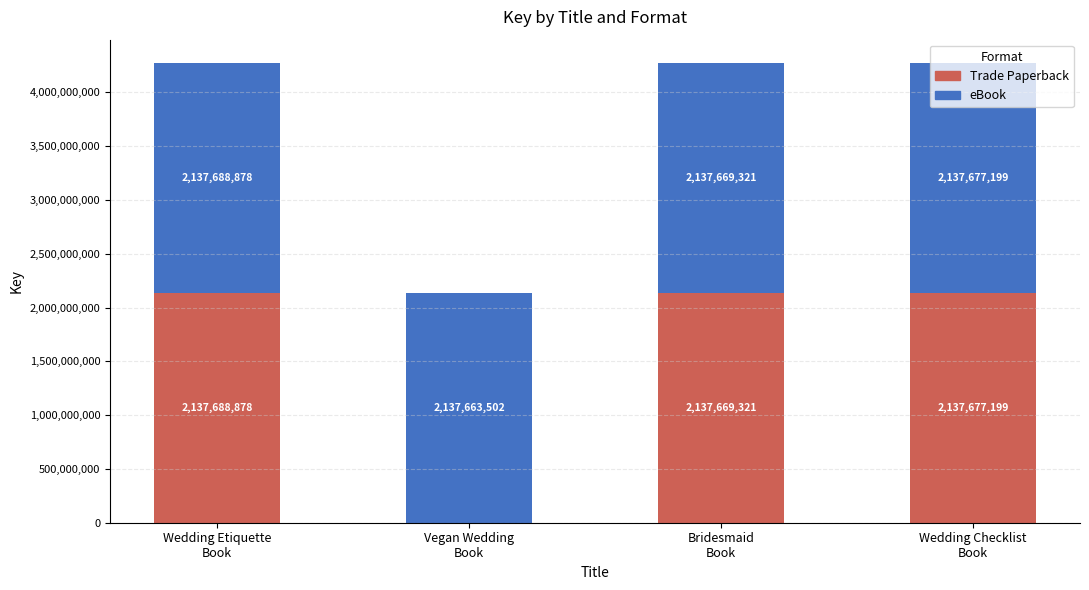

What is the sum of the Trade Paperback values at Wedding Etiquette
Book and Vegan Wedding
Book?

2137688878